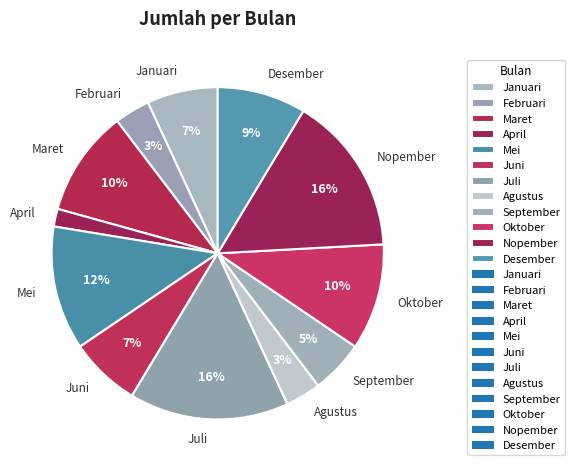

How many slices are in this pie chart?

12